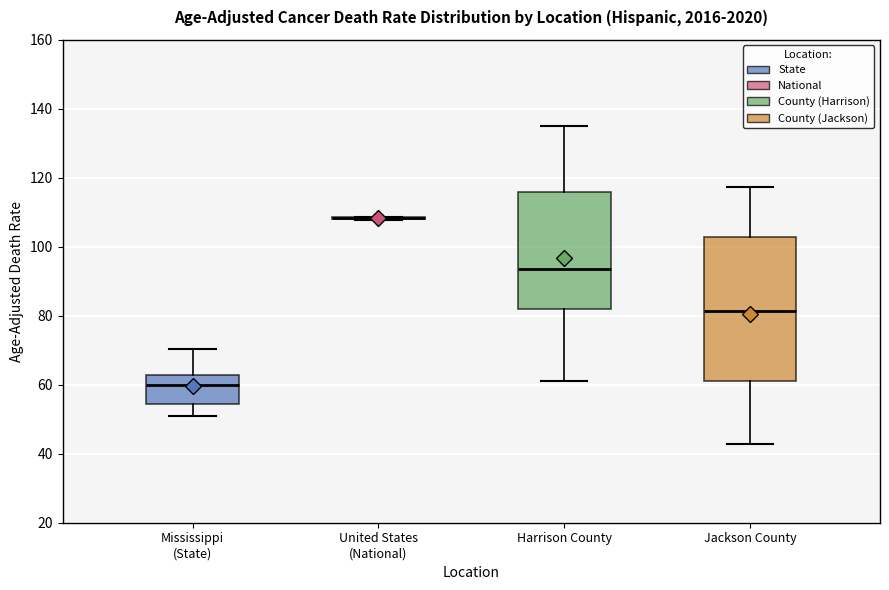

Reading left to right, transcribe this box plot: for each box, give where its median line is, the range the box spans, and where its two whiskers end, as read against the y-axis. The values are not printed on the chart, so give them approximately, as read against the axis.

Mississippi (State): median 60, box 54 to 62, whiskers 50 to 70
United States (National): box collapsed to a line at 108, whiskers 108 to 108
Harrison County: median 94, box 82 to 116, whiskers 62 to 136
Jackson County: median 82, box 62 to 102, whiskers 42 to 118